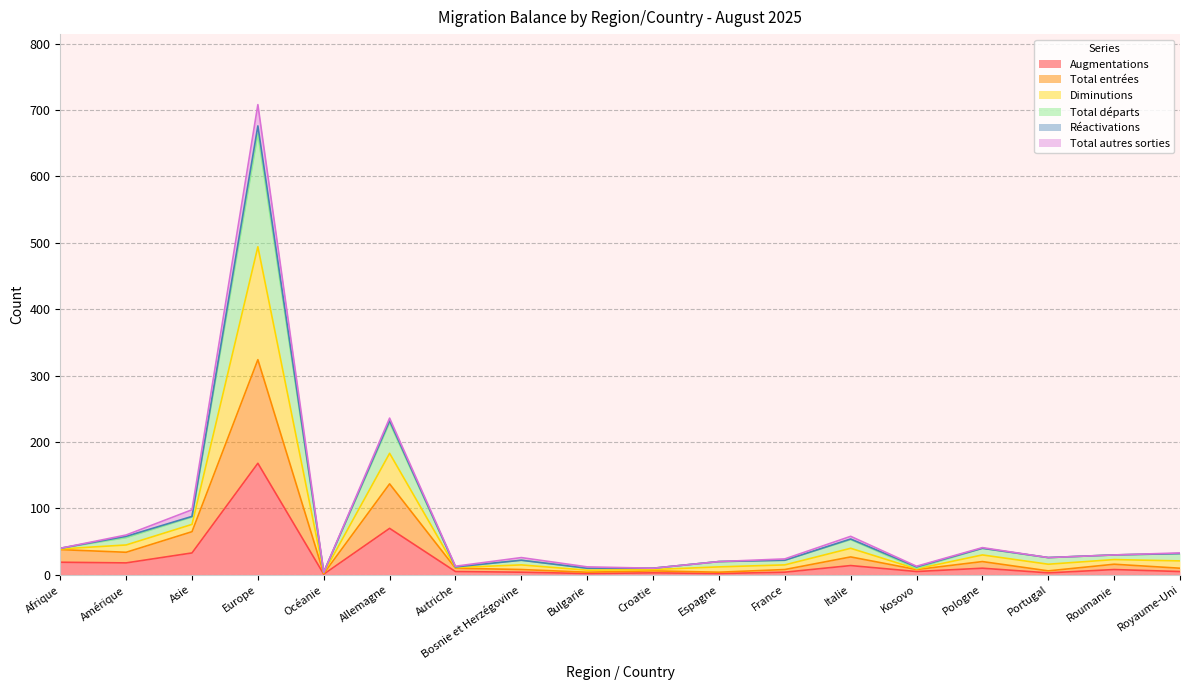

What is the sum of all Augmentations values?

374